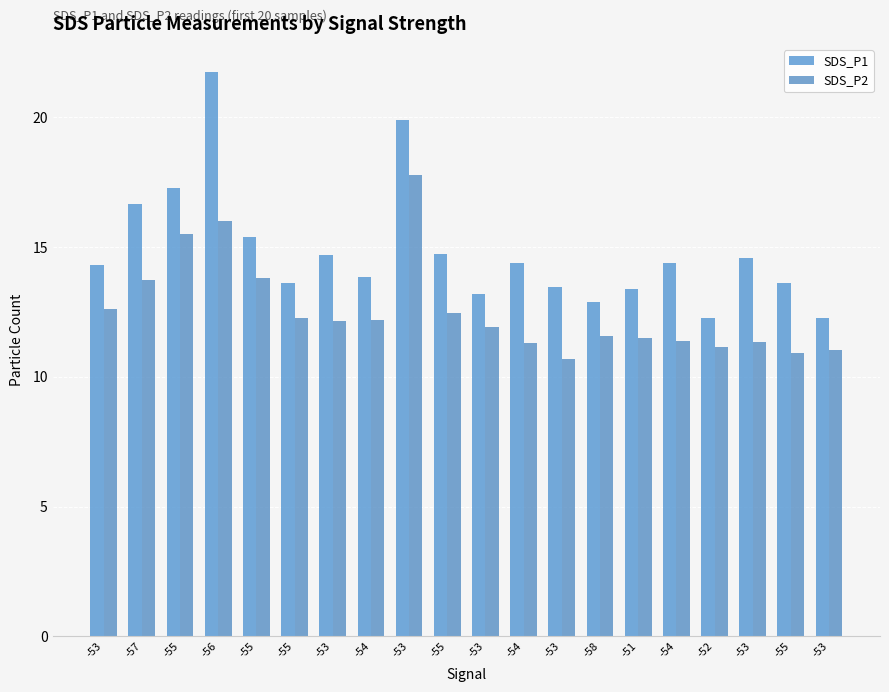

What are all the series names shown in the legend?

SDS_P1, SDS_P2